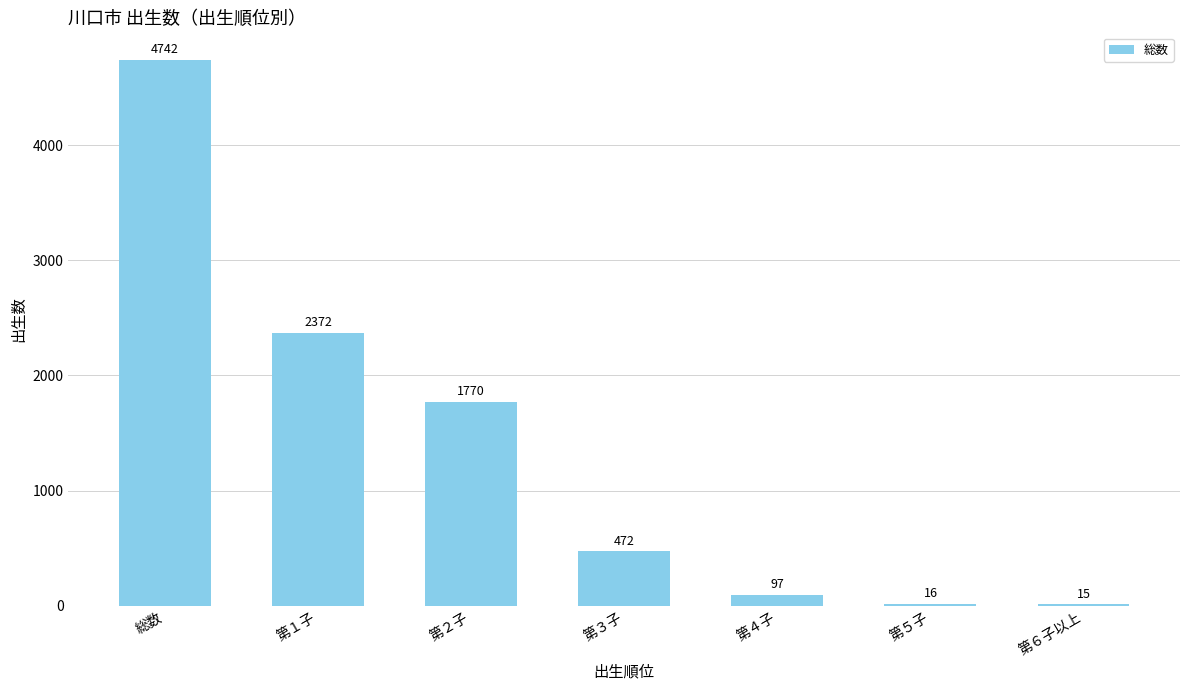

What is the minimum value shown in the chart?

15